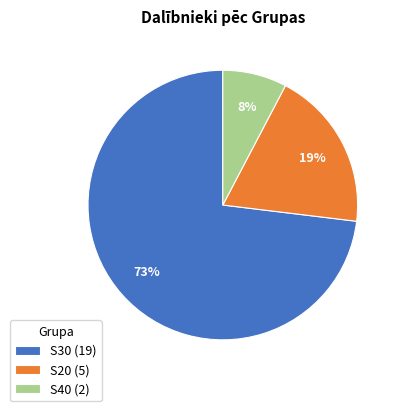

Which has a higher value, S30 (19) or S20 (5)?

S30 (19)